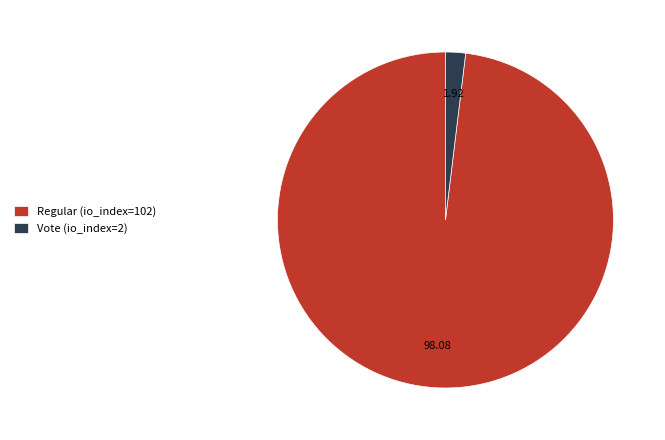

How many segments does this pie chart have?

2